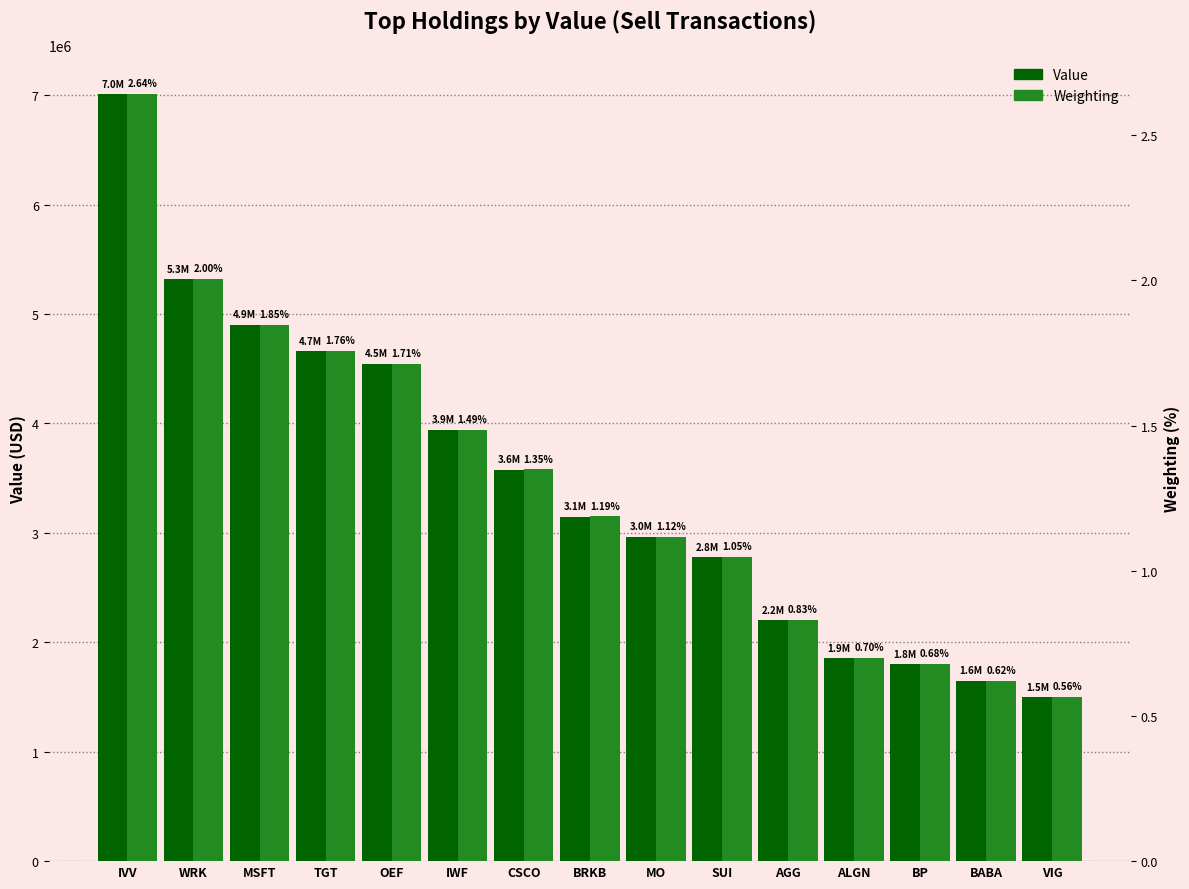

What is the difference between the maximum and minimum values in the Weighting series?

2.1